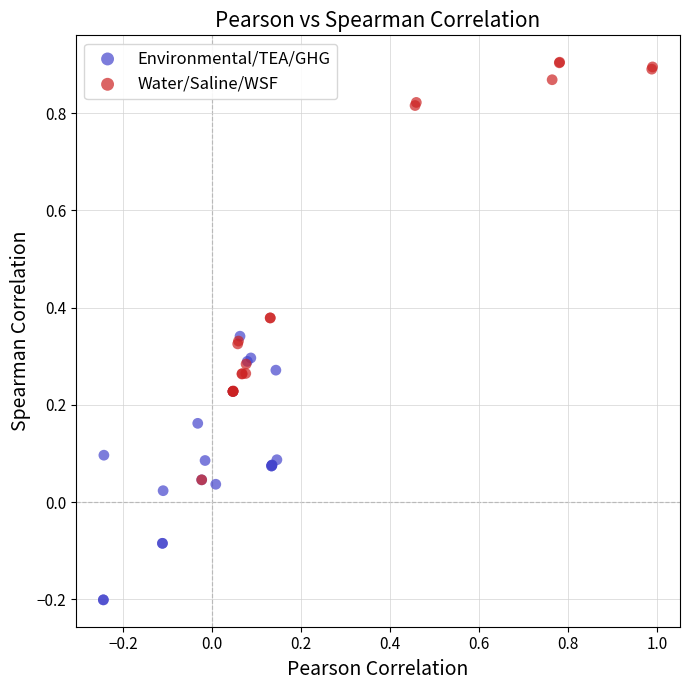

Which series has the widest spread of Y values?

Water/Saline/WSF